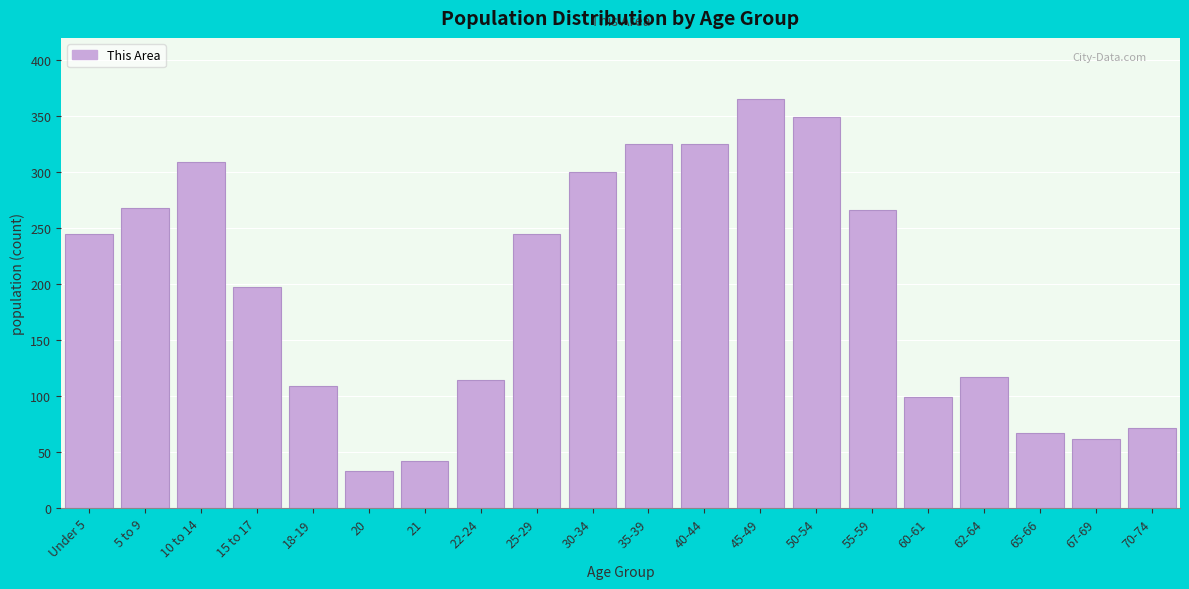

Reading left to right, extract all data points from this chart.

Under 5=245	5 to 9=268	10 to 14=309	15 to 17=197	18-19=109	20=33	21=42	22-24=114	25-29=245	30-34=300	35-39=325	40-44=325	45-49=365	50-54=349	55-59=266	60-61=99	62-64=117	65-66=67	67-69=62	70-74=71